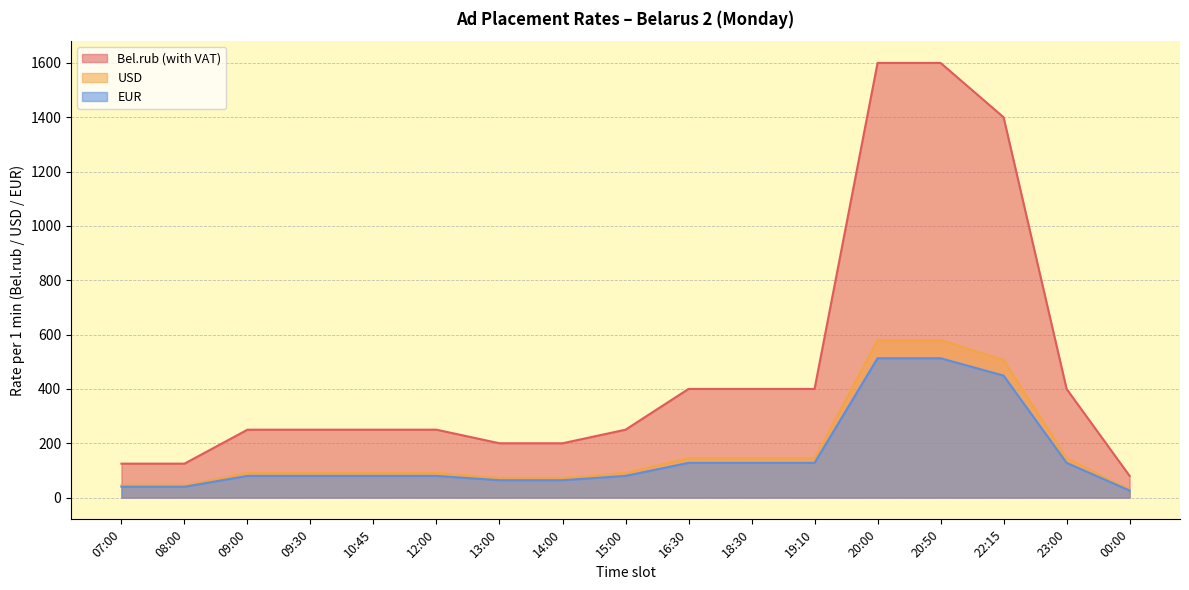

The value of Bel.rub (with VAT) at 08:00 is 176. True or false?

False